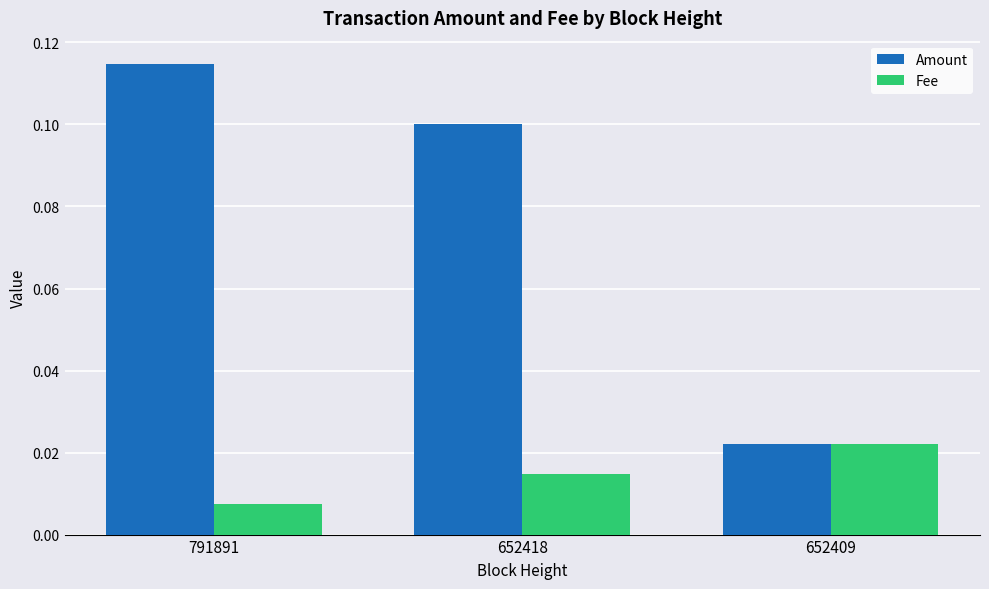

Which category has the lowest value in the Fee series?

791891